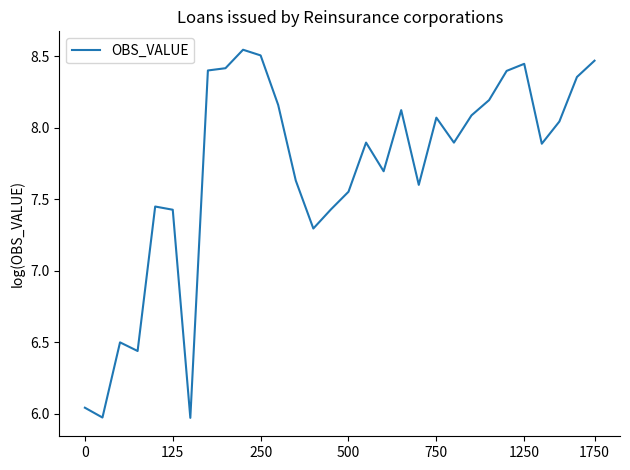

What is the sum of all values?

230.9